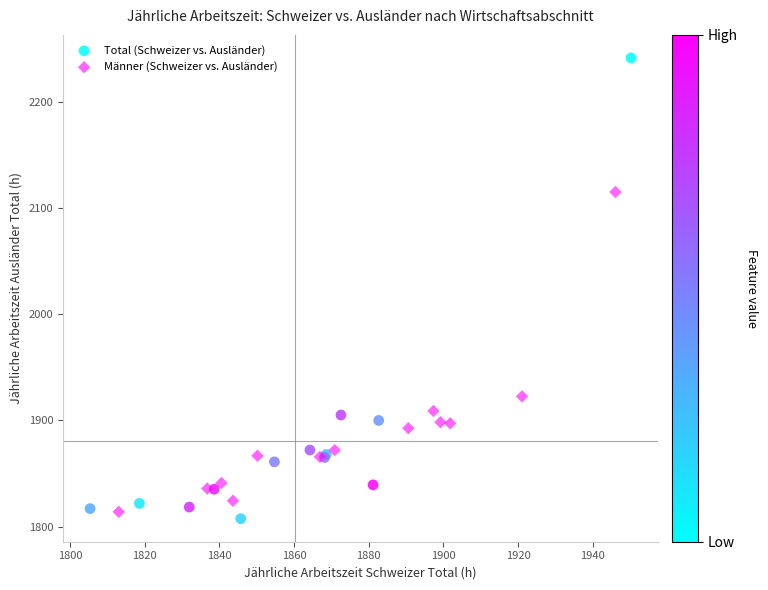

Which series has the widest spread of Y values?

Total (Schweizer vs. Ausländer)